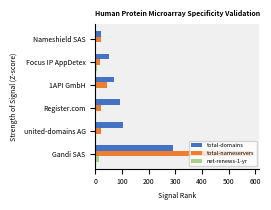

Is the value of net-renews-1-yr at united-domains AG greater than the value of total-domains at 1API GmbH?

No